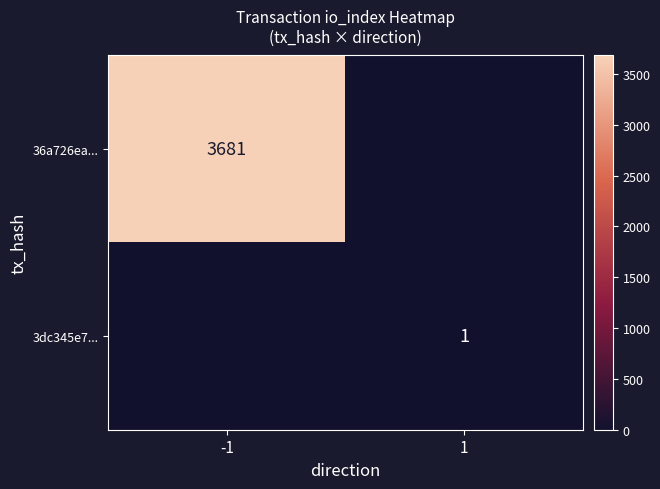

Is it true that 3dc345e7... equals 2 at 1?

False